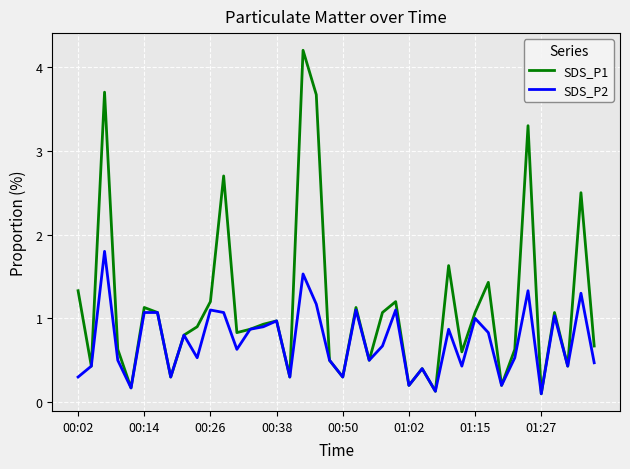

List the series in order of their peak value, highest first.

SDS_P1, SDS_P2